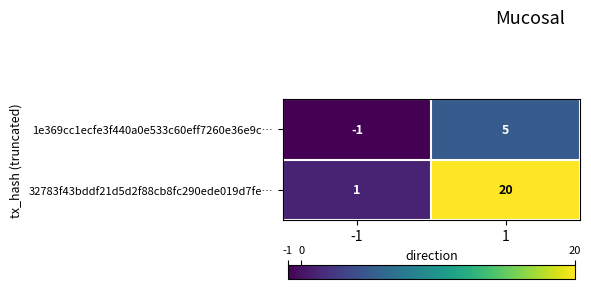

Is the value of 1e369cc1ecfe3f440a0e533c60eff7260e36e9c… at -1 greater than the value of 32783f43bddf21d5d2f88cb8fc290ede019d7fe… at -1?

No